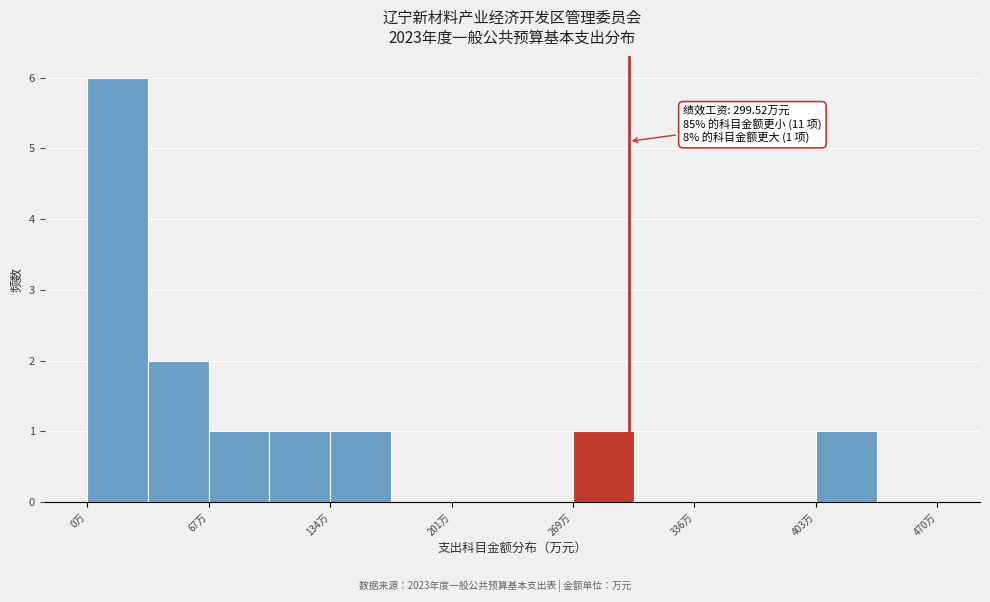

Around what value on the x-axis is the tallest bar? Give the approximate position of its centre, as read against the axis.

20